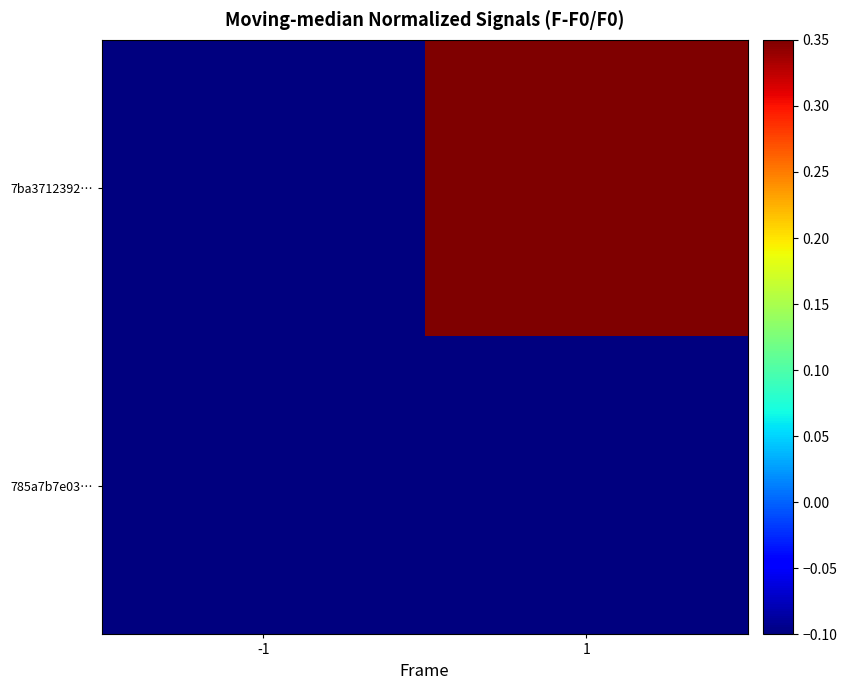

List the series in order of their overall mean, lowest first.

785a7b7e03…, 7ba3712392…